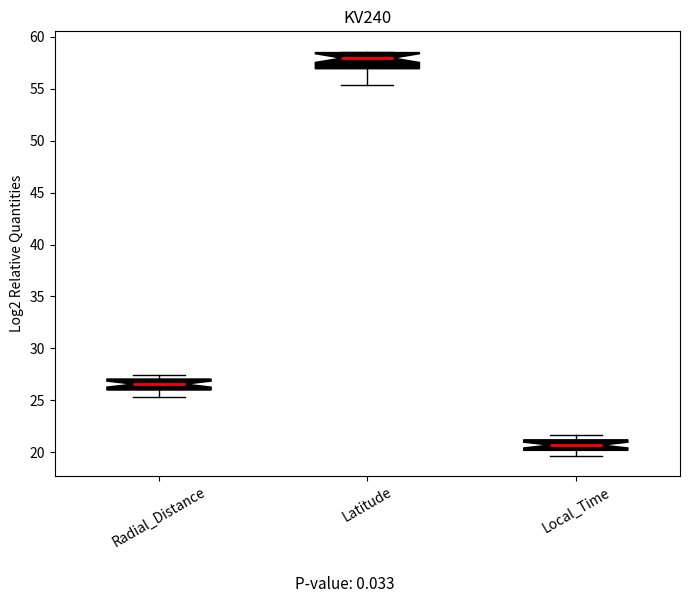

Which box's median line is the lowest?

Local_Time